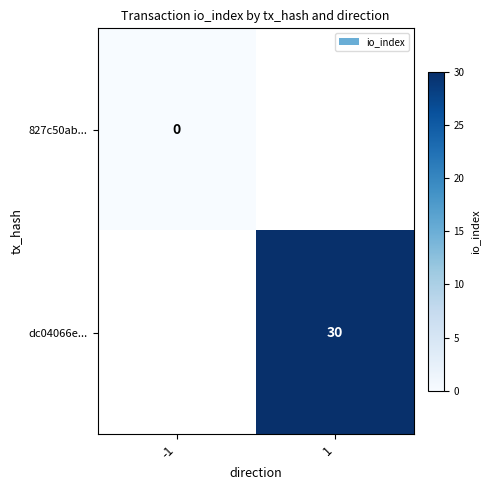

The value of dc04066e... at 1 is 30. True or false?

True